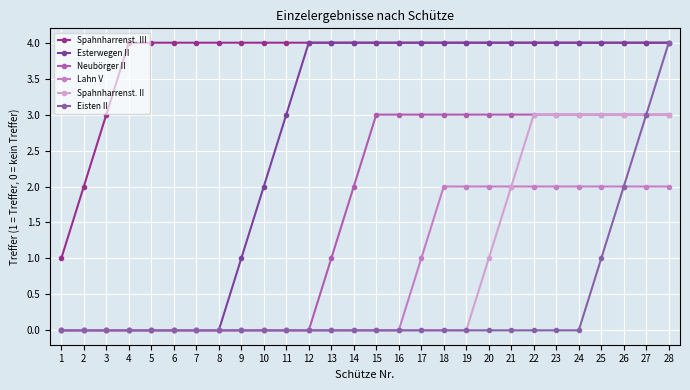

Is the value of Neubörger II at 9 greater than the value of Spahnharrenst. III at 12?

No